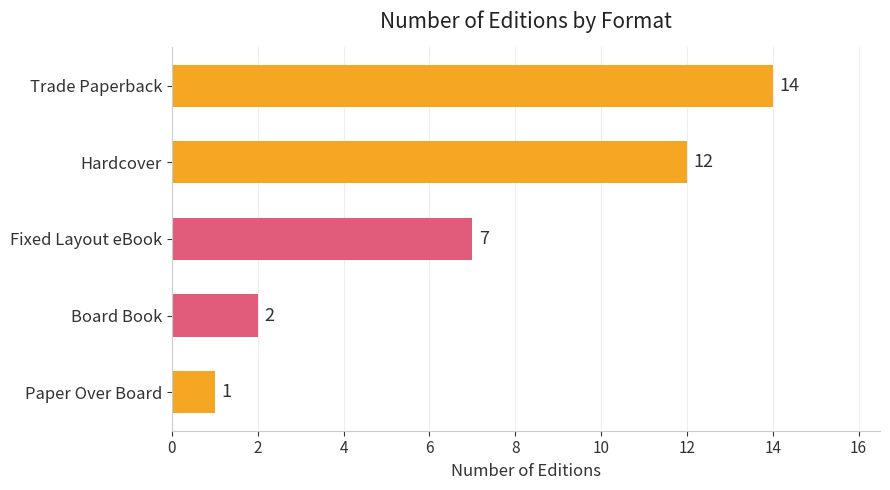

What is the smallest value displayed?

1